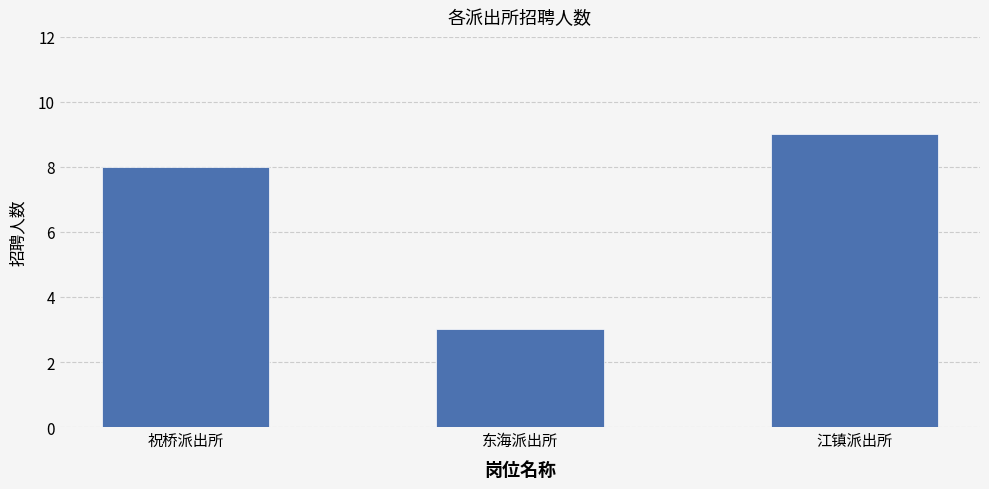

What value does the data have at 江镇派出所?

9